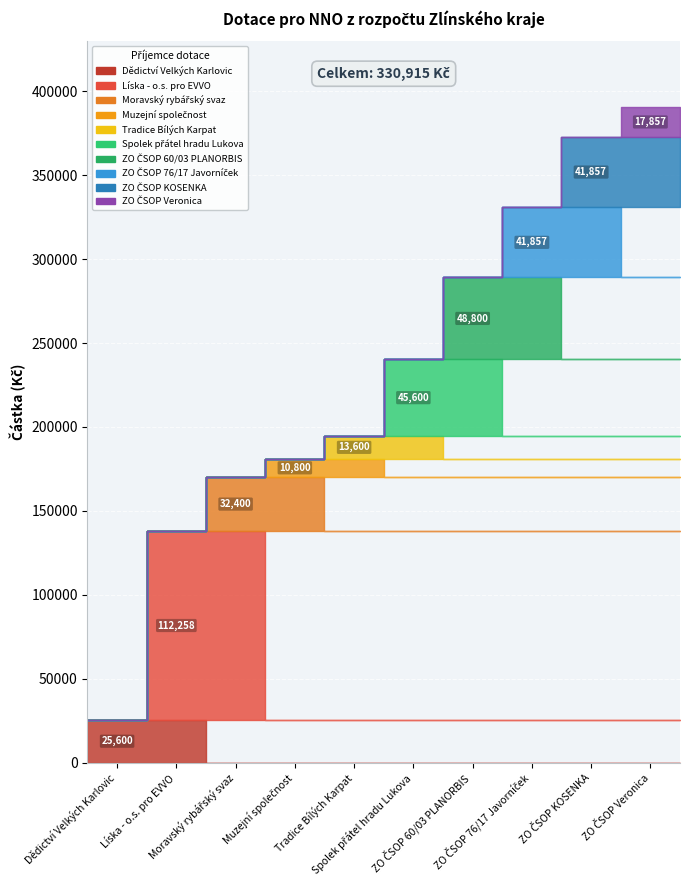

Reading right to left, transcribe all the data shown in this chart.

ZO ČSOP Veronica=17857	ZO ČSOP KOSENKA=41857	ZO ČSOP 76/17 Javorníček=41857	ZO ČSOP 60/03 PLANORBIS=48800	Spolek přátel hradu Lukova=45600	Tradice Bílých Karpat=13600	Muzejní společnost=10800	Moravský rybářský svaz=32400	Líska - o.s. pro EVVO=112258	Dědictví Velkých Karlovic=25600